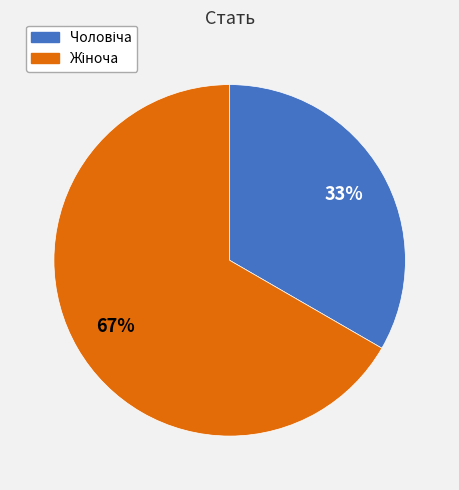

Does any single category account for the majority?

Yes